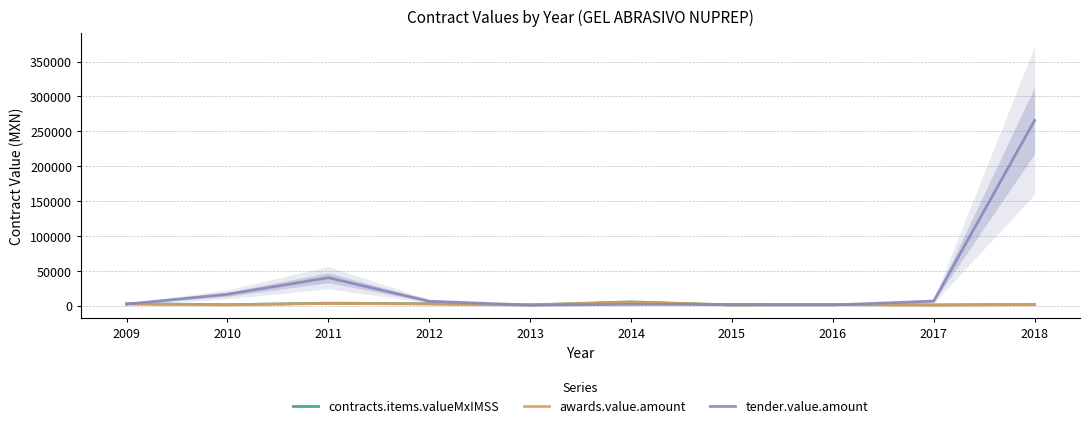

The value of contracts.items.valueMxIMSS at 2017 is 957.0. True or false?

True